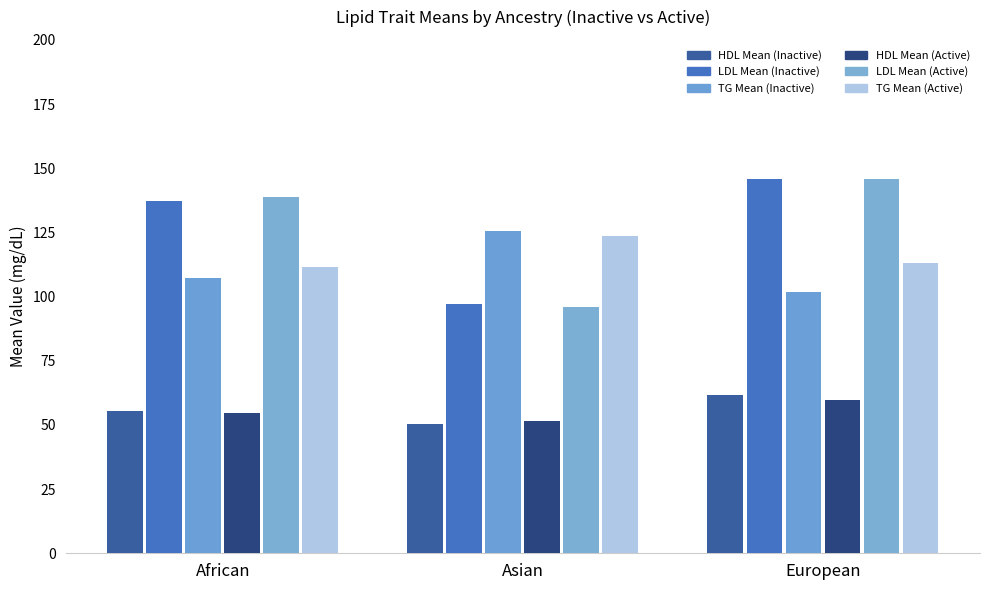

What is the label of the 2nd bar from the right?

Asian